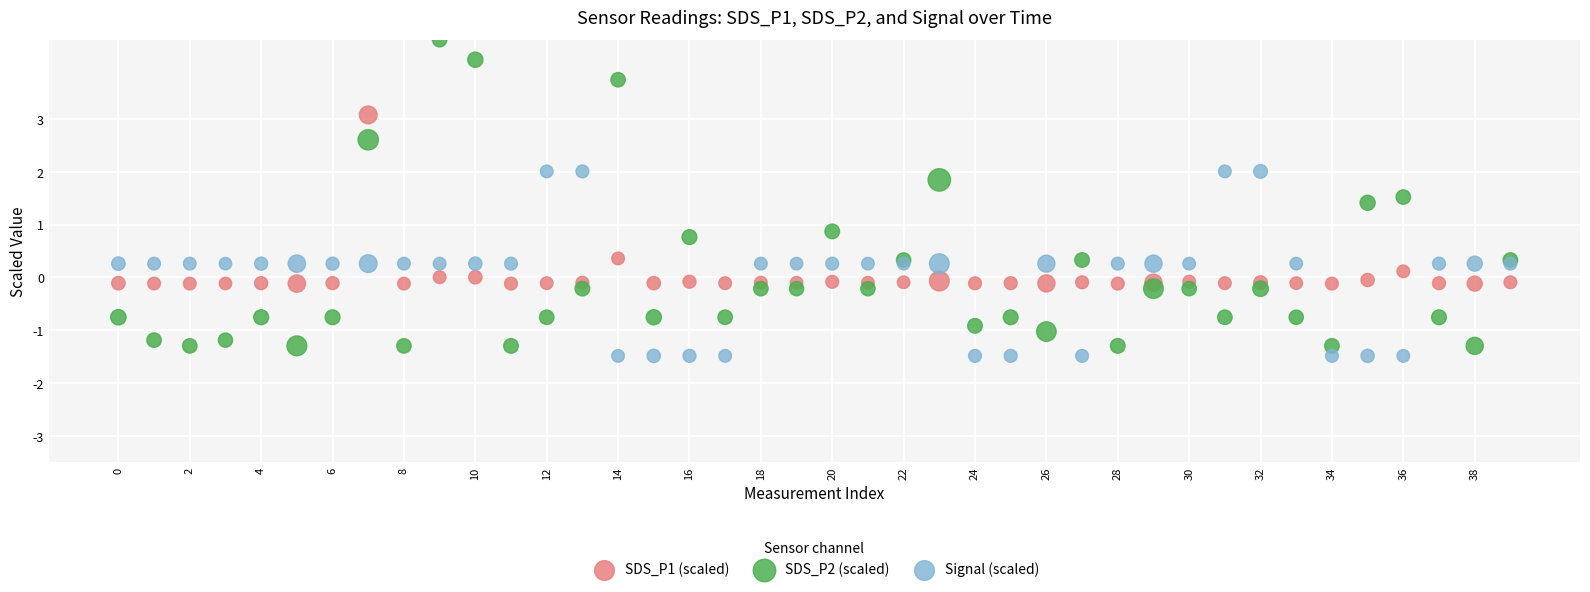

Which series reaches the maximum Y coordinate?

SDS_P2 (scaled)